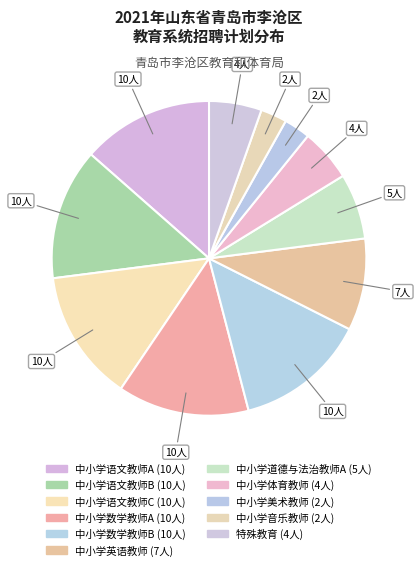

Does 中小学体育教师 account for over 50% of the chart?

No